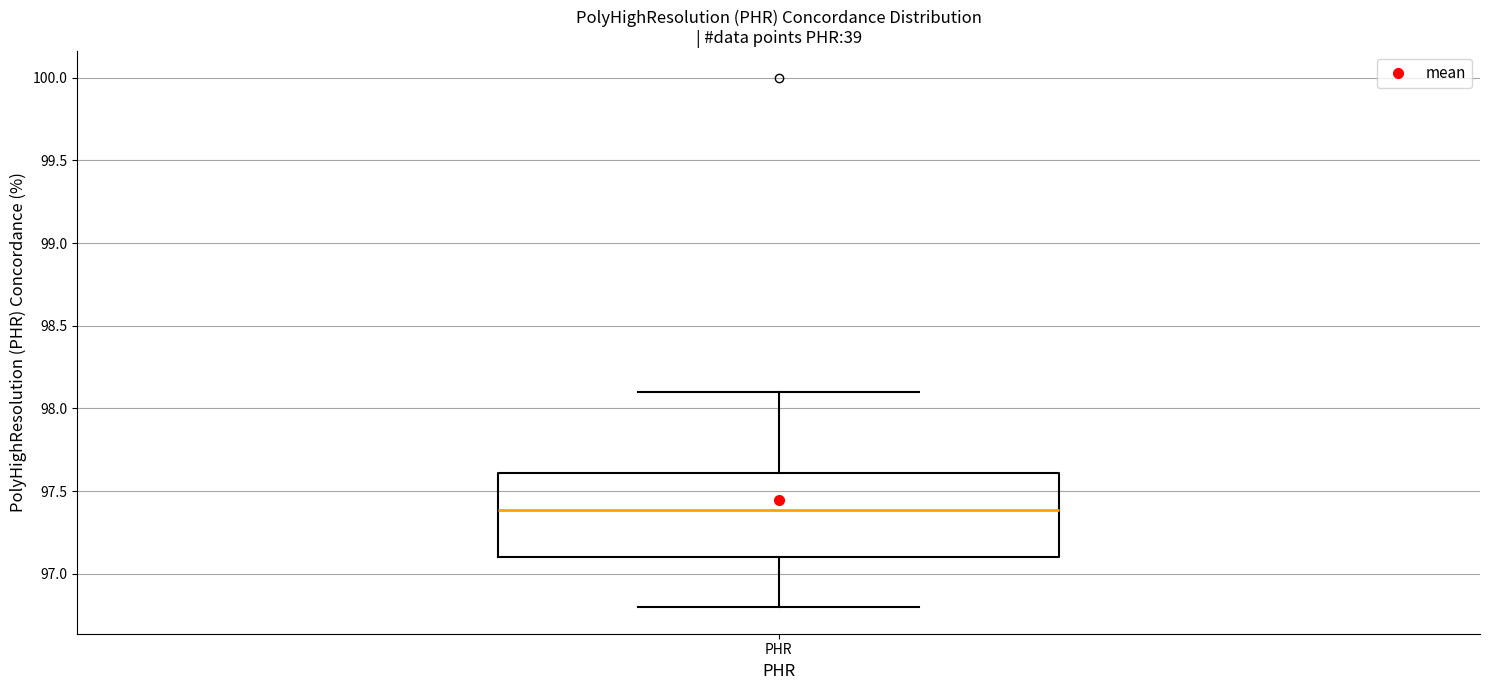

Where does the median line of the box for PHR sit on the y-axis? The values are not printed on the chart, so give them approximately, as read against the axis.

97.4